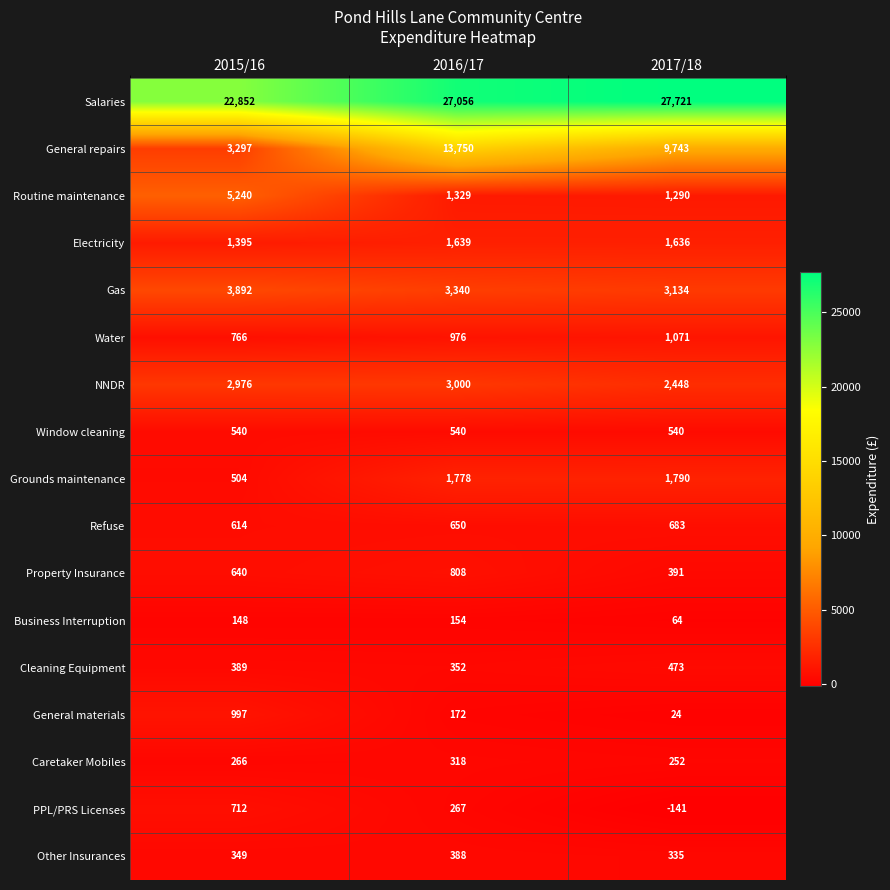

List the series in order of their peak value, highest first.

Salaries, General repairs, Routine maintenance, Gas, NNDR, Grounds maintenance, Electricity, Water, General materials, Property Insurance, PPL/PRS Licenses, Refuse, Window cleaning, Cleaning Equipment, Other Insurances, Caretaker Mobiles, Business Interruption